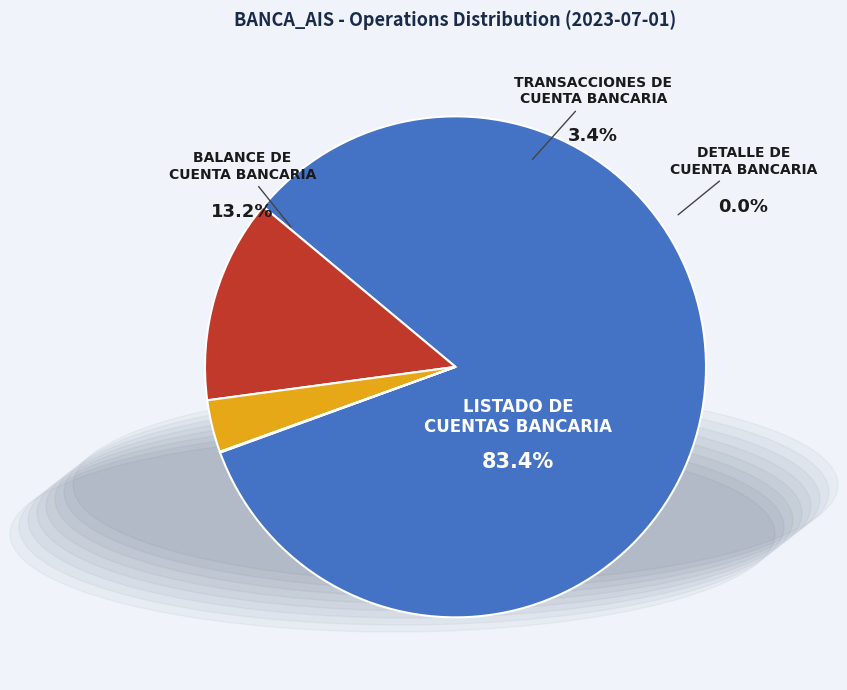

Rank the categories by value from highest to lowest.

Listado de cuentas bancaria, Balance de cuenta bancaria, Transacciones de cuenta bancaria, Detalle de cuenta bancaria